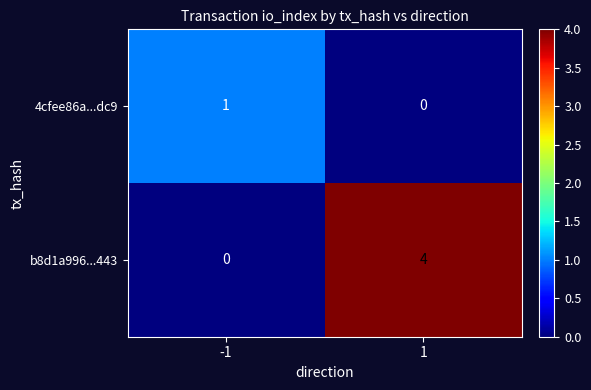

Reading left to right, extract all data points from this chart.

4cfee86a...dc9: 1	0
b8d1a996...443: 0	4